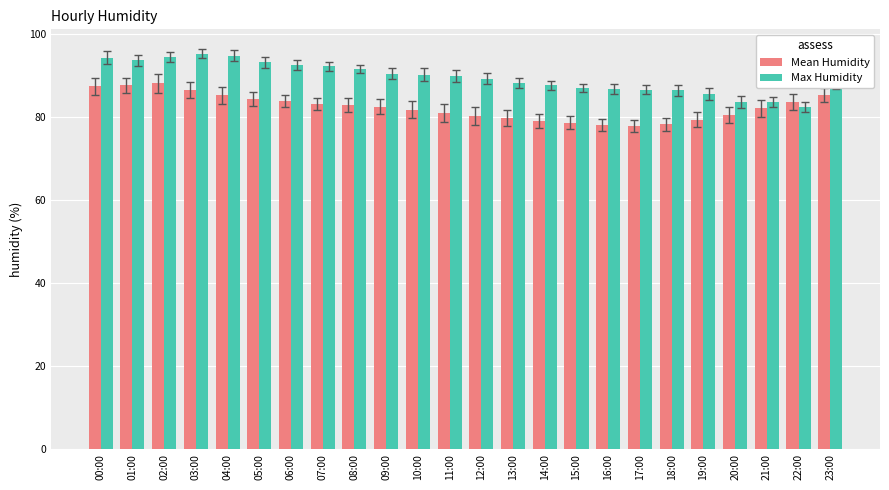

List the series in order of their peak value, highest first.

Max Humidity, Mean Humidity